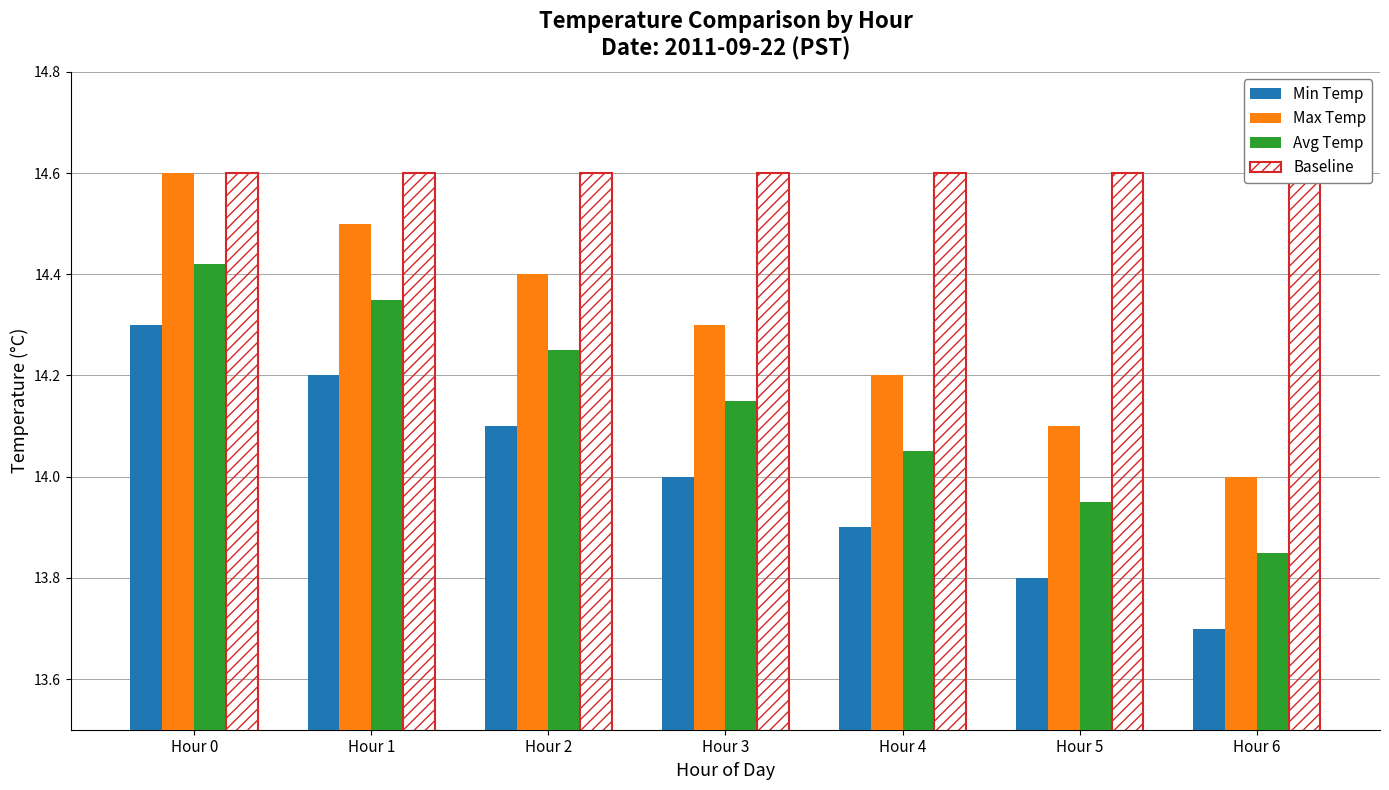

Reading right to left, transcribe all the data shown in this chart.

Min Temp: Hour 6=13.7	Hour 5=13.8	Hour 4=13.9	Hour 3=14.0	Hour 2=14.1	Hour 1=14.2	Hour 0=14.3
Max Temp: Hour 6=14.0	Hour 5=14.1	Hour 4=14.2	Hour 3=14.3	Hour 2=14.4	Hour 1=14.5	Hour 0=14.6
Avg Temp: Hour 6=13.8	Hour 5=13.9	Hour 4=14.1	Hour 3=14.2	Hour 2=14.2	Hour 1=14.3	Hour 0=14.4
Baseline: Hour 6=14.6	Hour 5=14.6	Hour 4=14.6	Hour 3=14.6	Hour 2=14.6	Hour 1=14.6	Hour 0=14.6